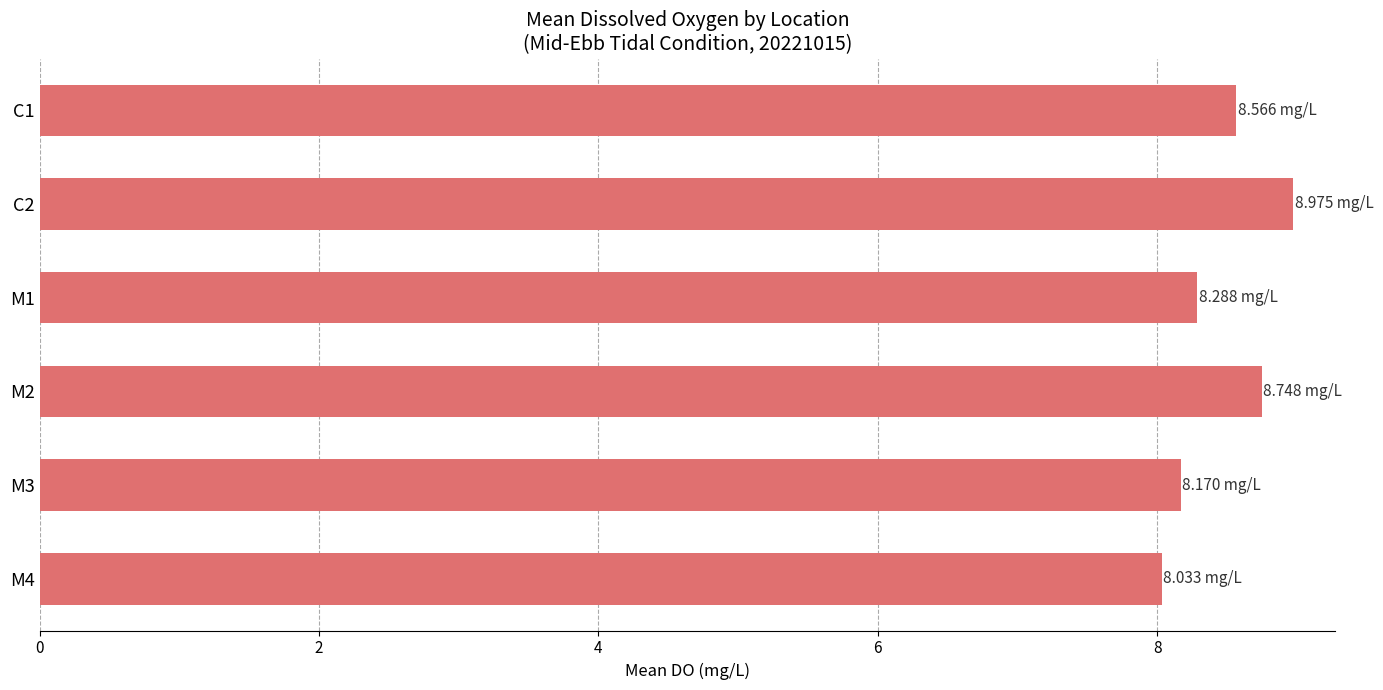

What is the greatest value displayed?

9.0